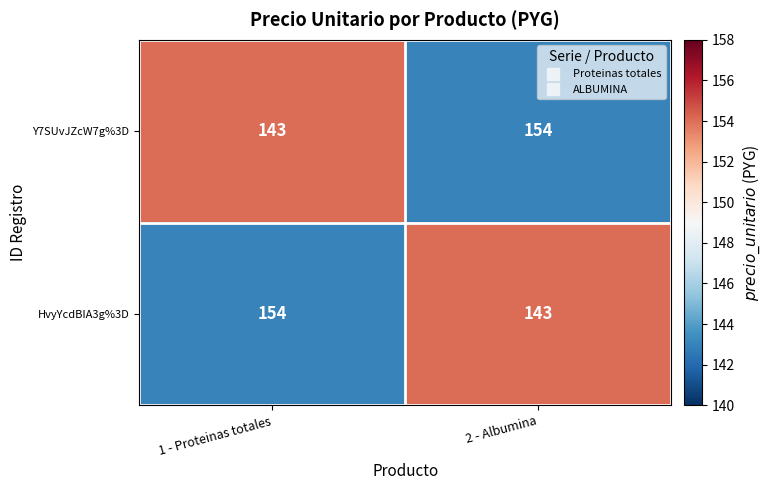

Reading right to left, what are all the values shown in this chart?

Y7SUvJZcW7g%3D: 154	143
HvyYcdBIA3g%3D: 143	154